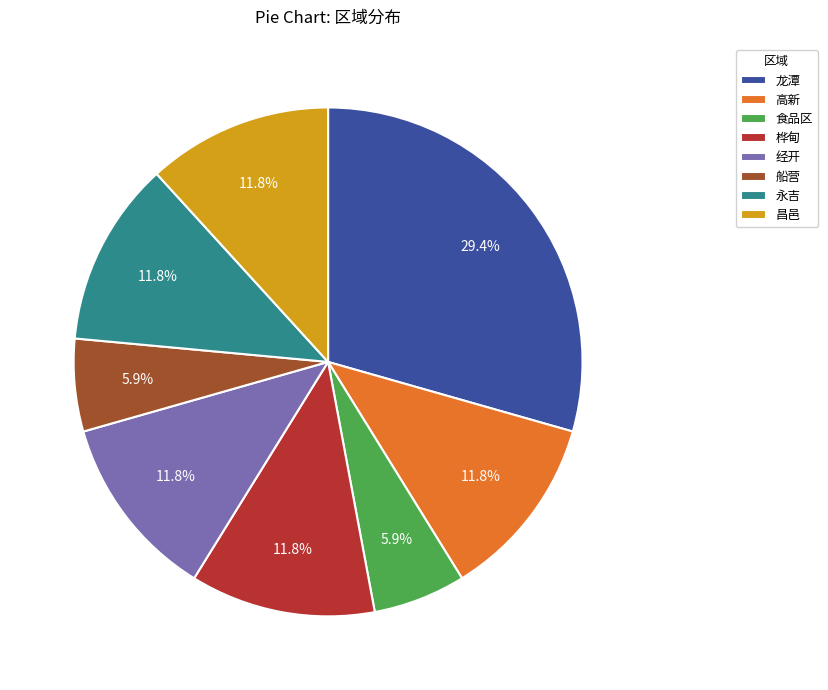

What is the largest slice in the pie chart?

龙潭